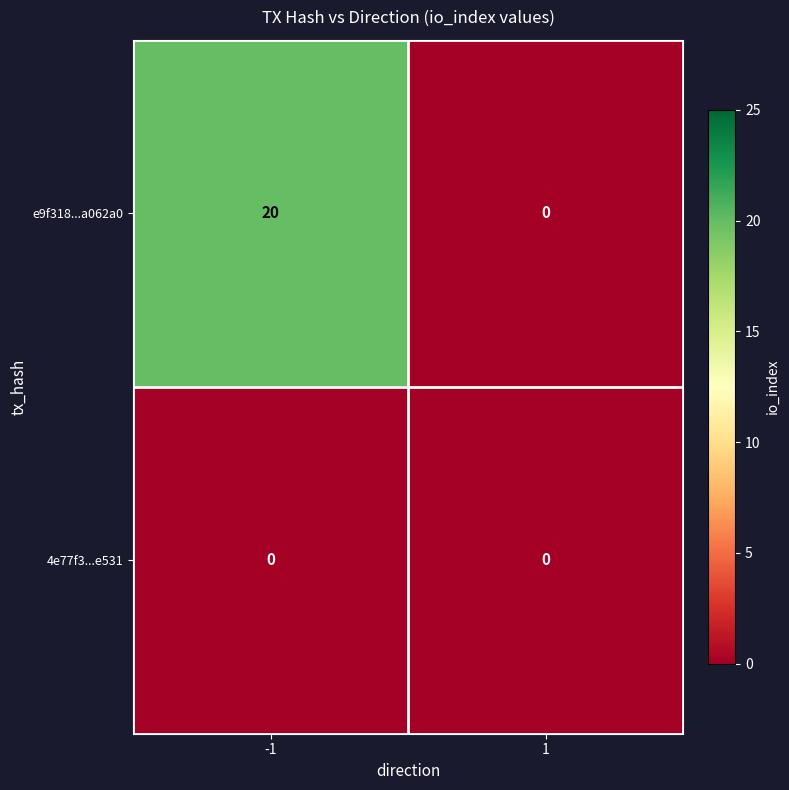

Reading left to right, transcribe all the data shown in this chart.

e9f318...a062a0: -1=20	1=0
4e77f3...e531: -1=0	1=0